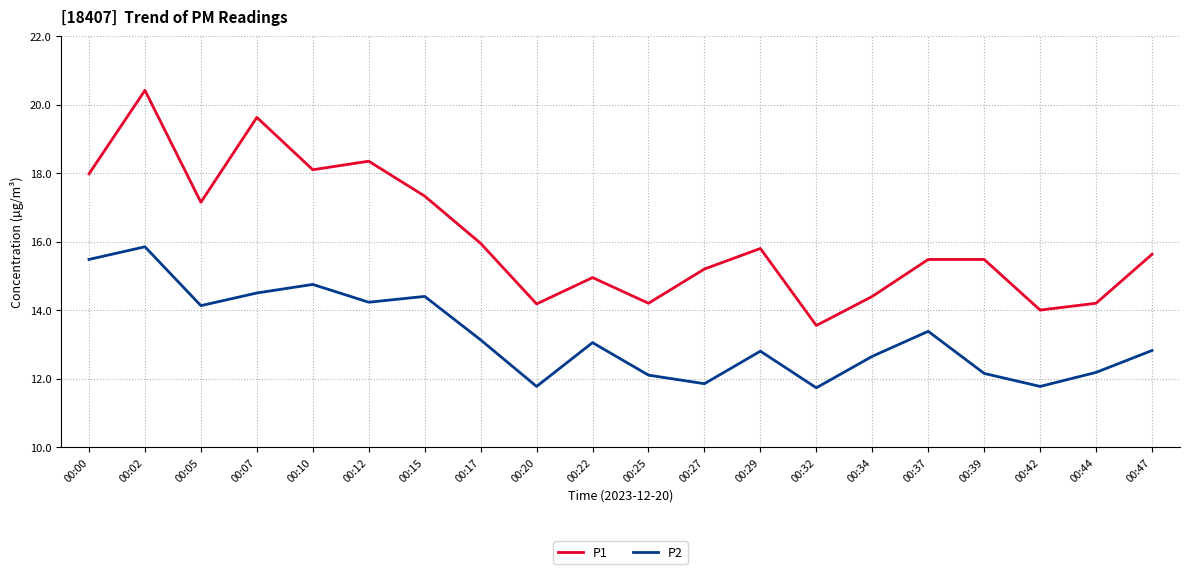

Does the chart have visible grid lines?

Yes